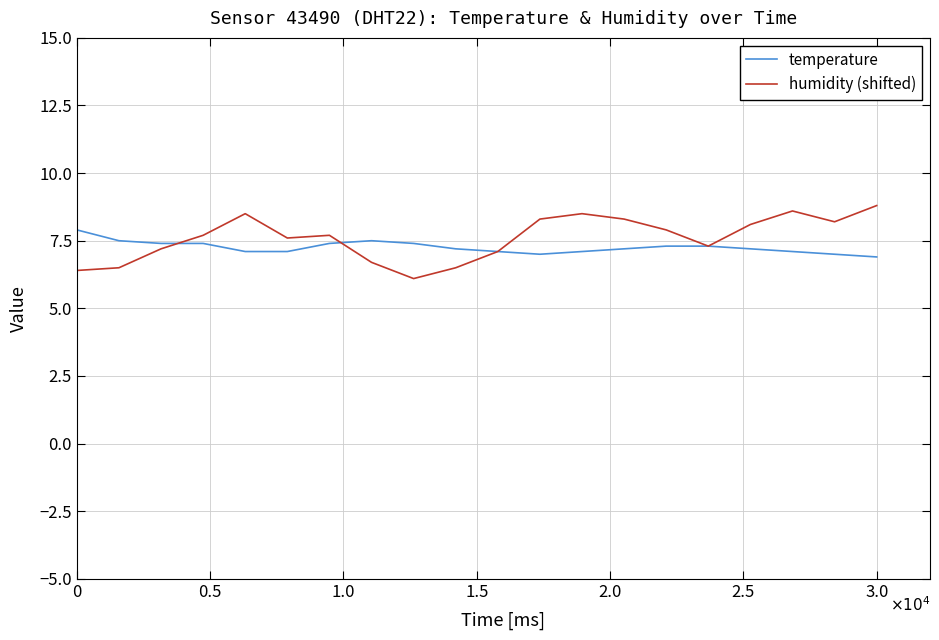

Which series has the largest range (max minus min)?

humidity (shifted)